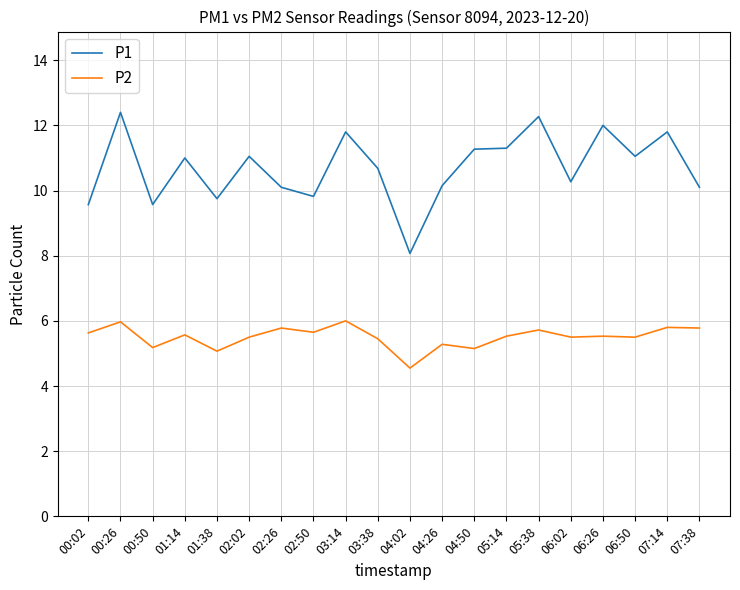

Is this an area chart (filled region under the line)?

No